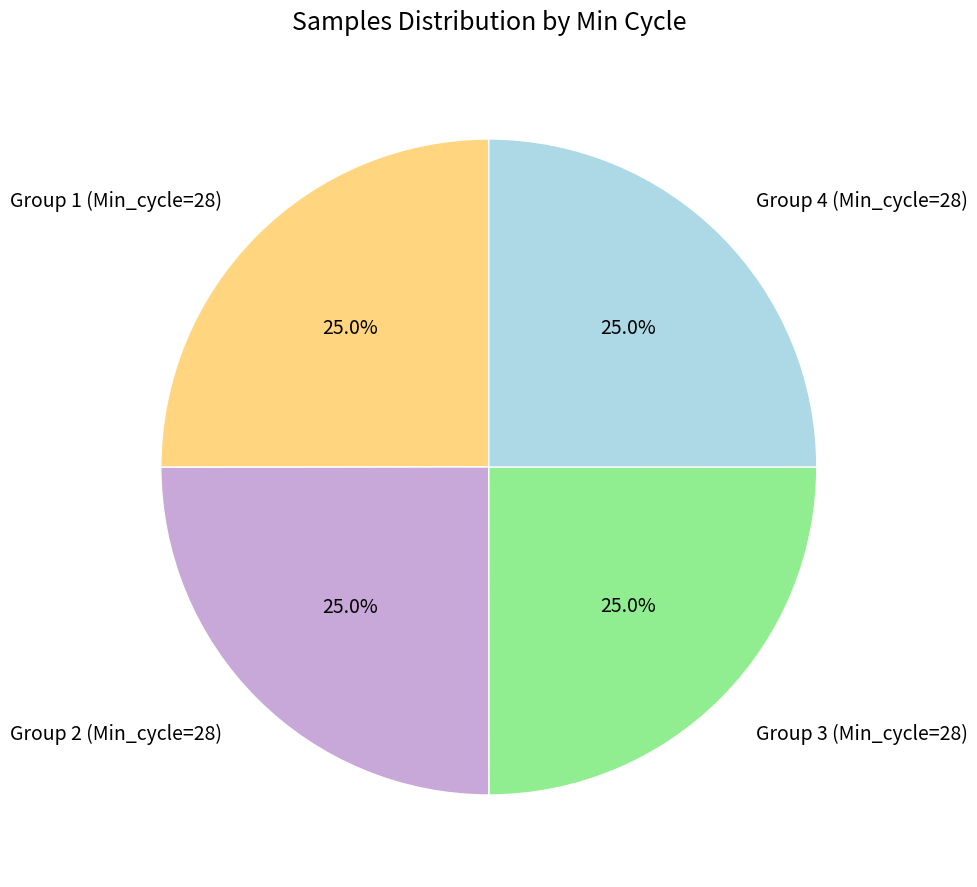

What percentage do Group 2 (Min_cycle=28) and Group 1 (Min_cycle=28) together represent?

50.0%